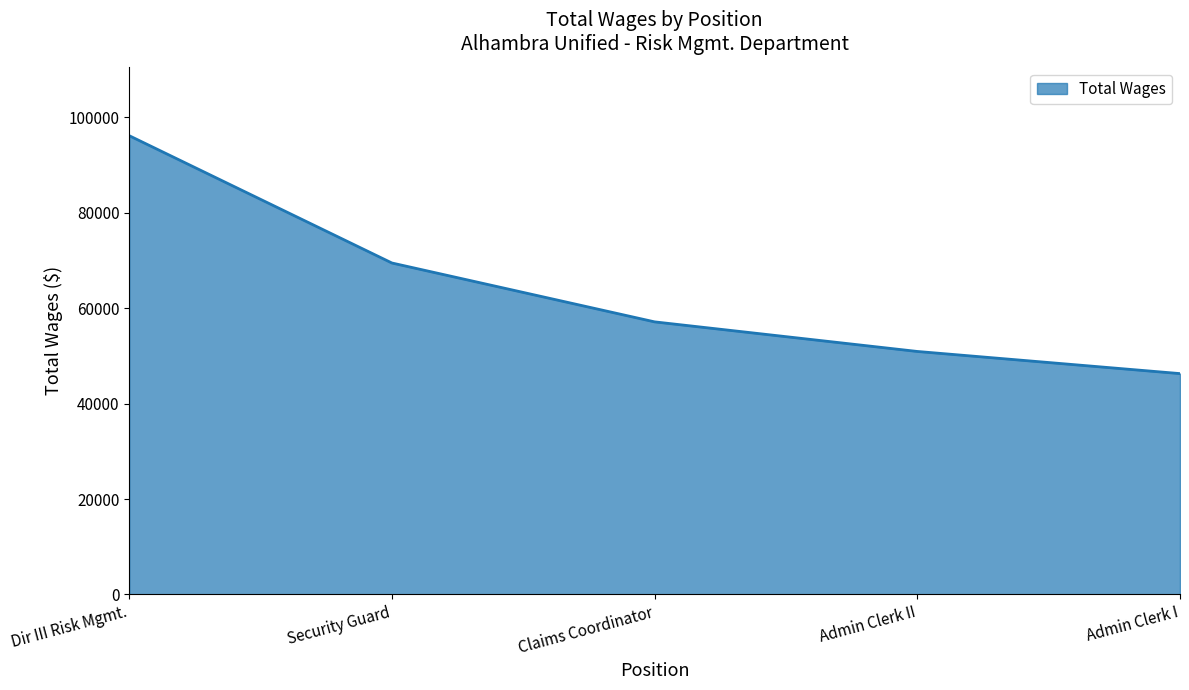

List the labels in order of value, largest first.

Dir III Risk Mgmt., Security Guard, Claims Coordinator, Admin Clerk II, Admin Clerk I